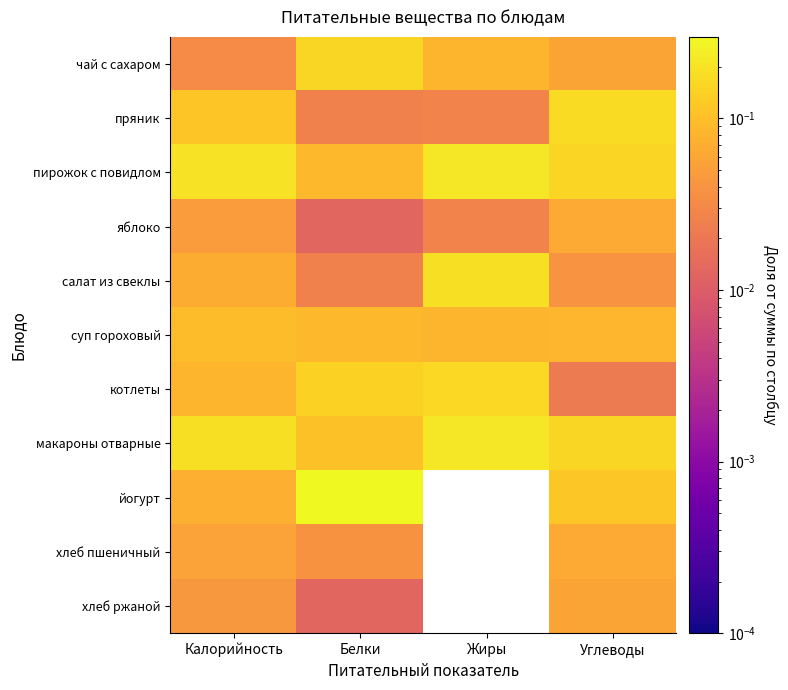

Which has a higher value, Калорийность or Жиры?

Жиры